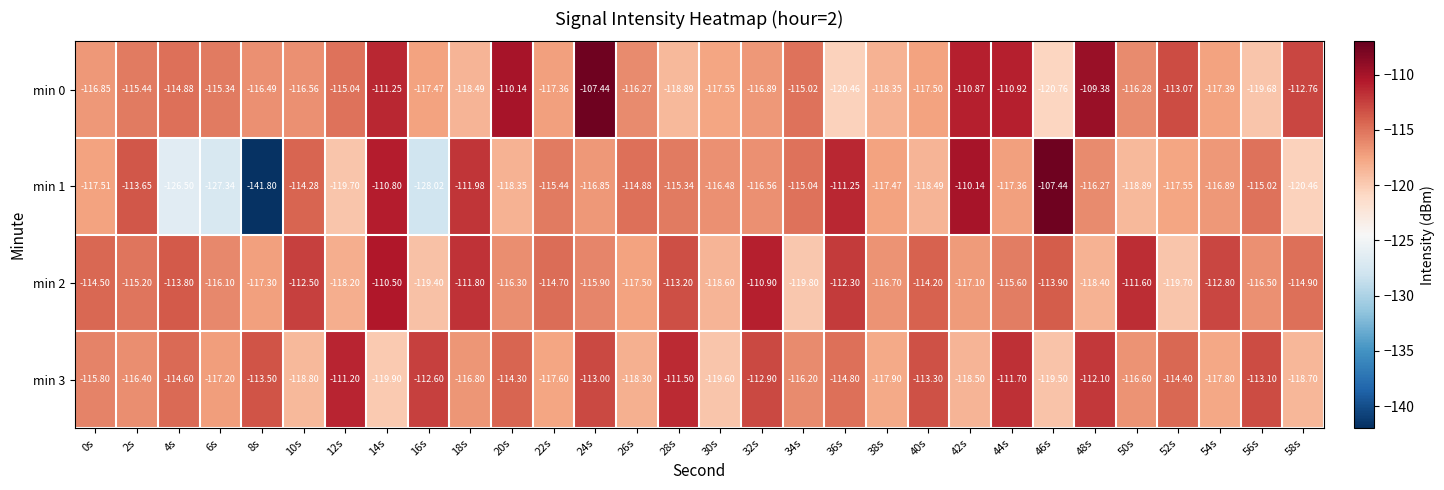

Is the value of min 3 at 48s greater than the value of min 0 at 20s?

No